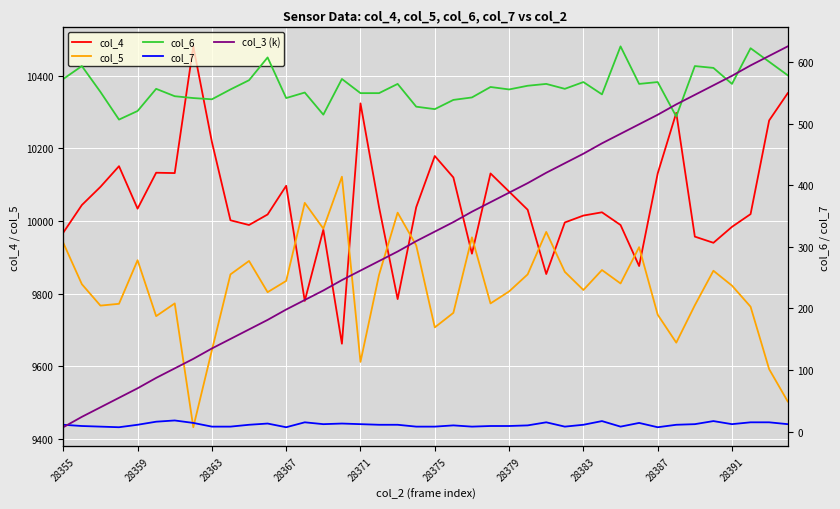

What is the maximum value for col_5?

10122